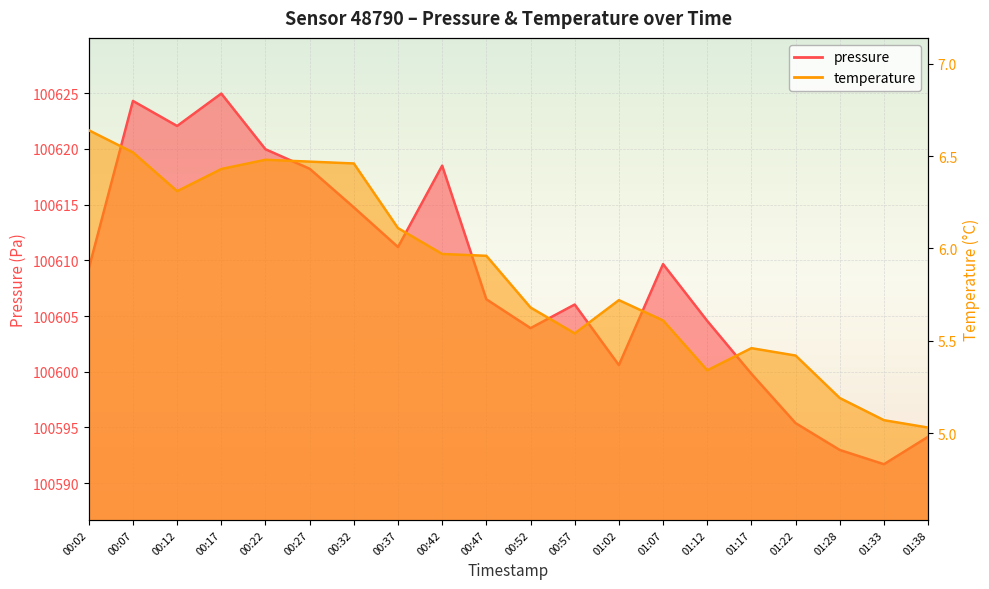

What is the sum of the temperature values at 01:12 and 01:28?

10.5